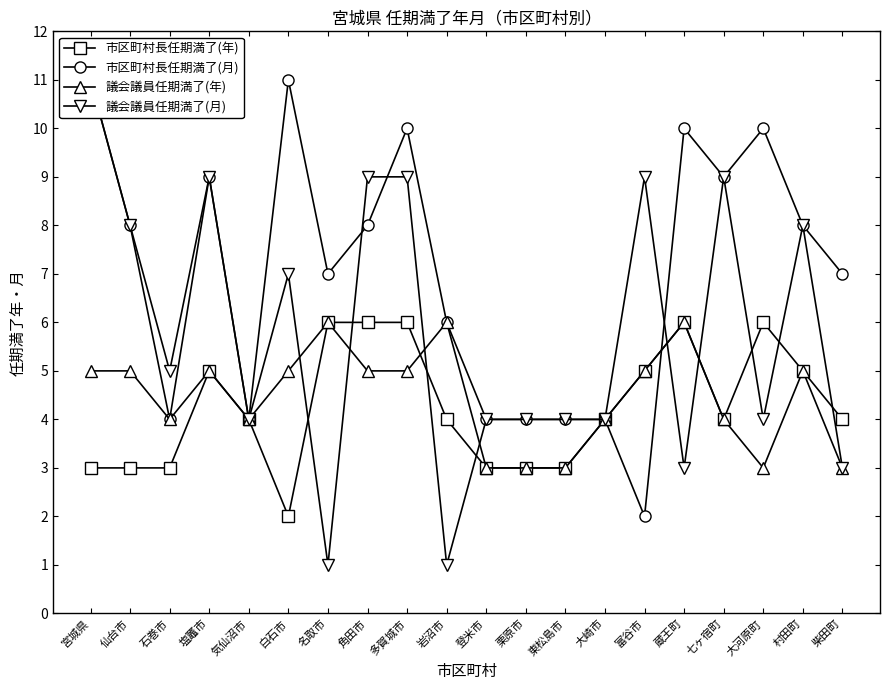

List the labels in order of 議会議員任期満了(月) value, largest first.

宮城県, 塩竈市, 角田市, 多賀城市, 富谷市, 七ヶ宿町, 仙台市, 村田町, 白石市, 石巻市, 気仙沼市, 登米市, 栗原市, 東松島市, 大崎市, 大河原町, 蔵王町, 柴田町, 名取市, 岩沼市